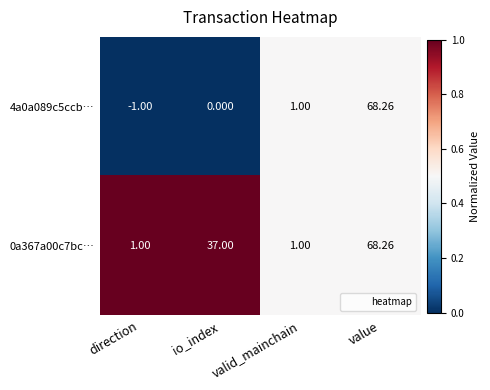

How many values in 4a0a089c5ccb… are below zero?

1